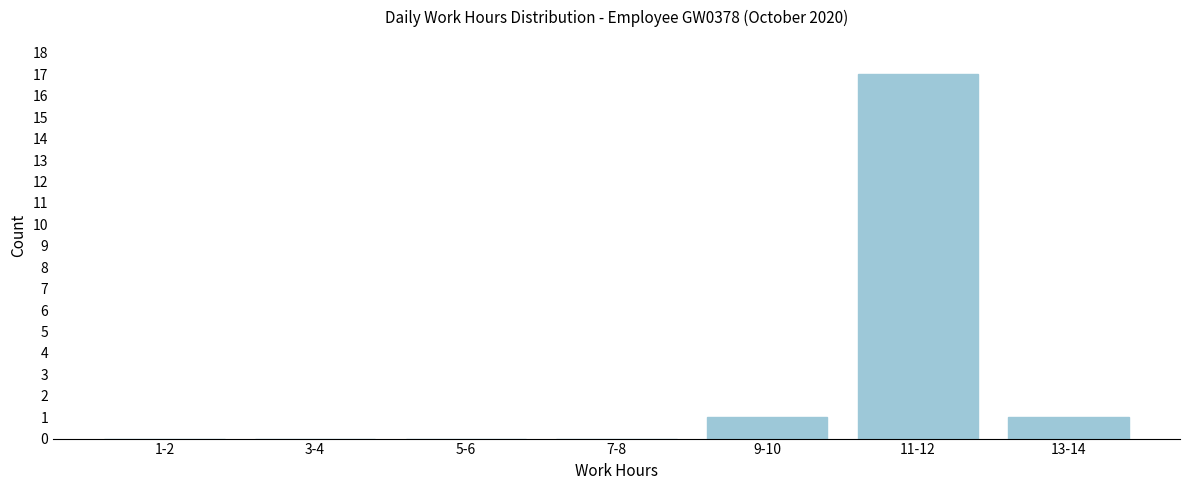

Reading right to left, transcribe all the data shown in this chart.

13-14=1	11-12=17	9-10=1	7-8=0	5-6=0	3-4=0	1-2=0